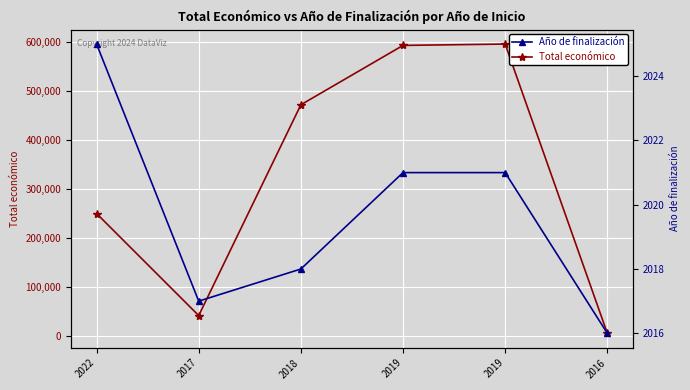

At which category is the sum across all series the highest?

2019